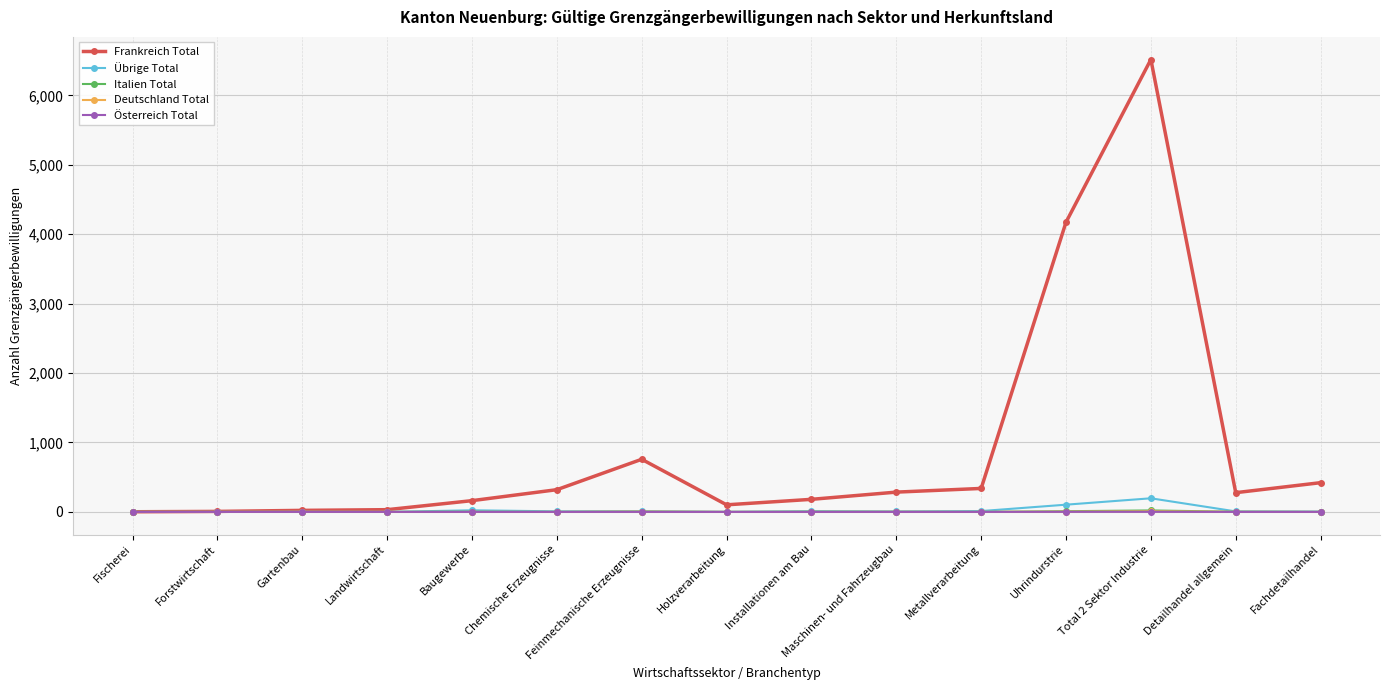

Which series has the largest range (max minus min)?

Frankreich Total